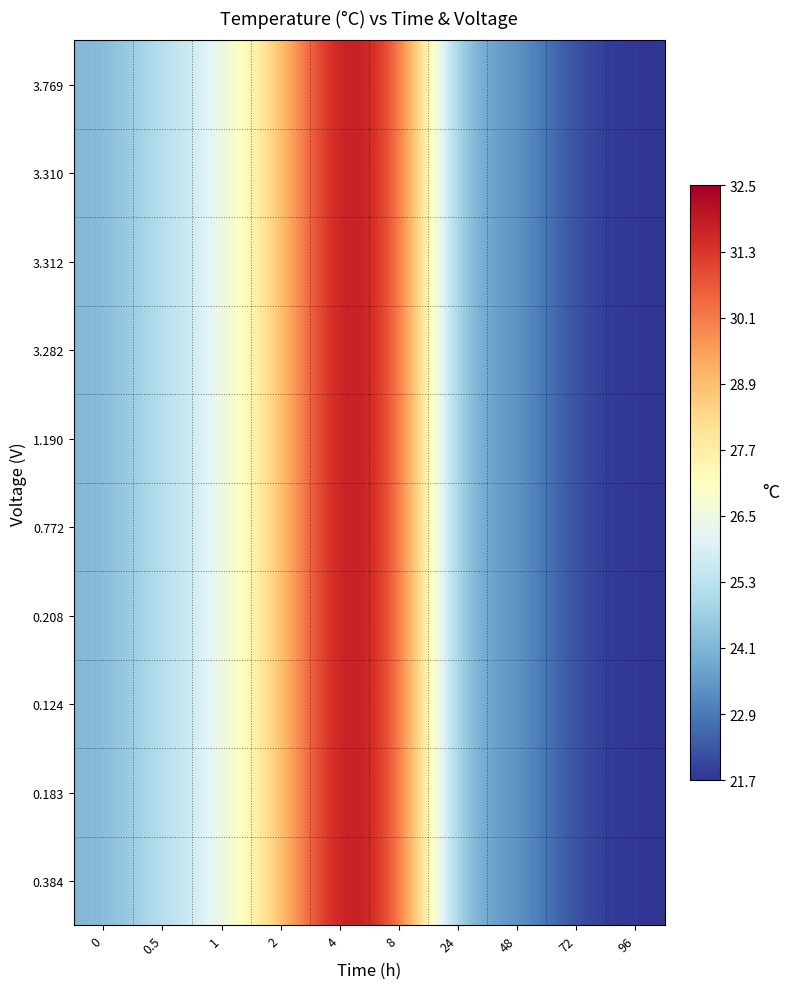

Reading left to right, list all the values displayed in this chart.

3.769: 0=24.1	0.5=25.2	1=26.2	2=28.6	4=32.5	8=31.0	24=23.8	48=23.6	72=22.0	96=21.7
3.310: 0=24.1	0.5=25.2	1=26.2	2=28.6	4=32.5	8=31.0	24=23.8	48=23.6	72=22.0	96=21.7
3.312: 0=24.1	0.5=25.2	1=26.2	2=28.6	4=32.5	8=31.0	24=23.8	48=23.6	72=22.0	96=21.7
3.282: 0=24.1	0.5=25.2	1=26.2	2=28.6	4=32.5	8=31.0	24=23.8	48=23.6	72=22.0	96=21.7
1.190: 0=24.1	0.5=25.2	1=26.2	2=28.6	4=32.5	8=31.0	24=23.8	48=23.6	72=22.0	96=21.7
0.772: 0=24.1	0.5=25.2	1=26.2	2=28.6	4=32.5	8=31.0	24=23.8	48=23.6	72=22.0	96=21.7
0.208: 0=24.1	0.5=25.2	1=26.2	2=28.6	4=32.5	8=31.0	24=23.8	48=23.6	72=22.0	96=21.7
0.124: 0=24.1	0.5=25.2	1=26.2	2=28.6	4=32.5	8=31.0	24=23.8	48=23.6	72=22.0	96=21.7
0.183: 0=24.1	0.5=25.2	1=26.2	2=28.6	4=32.5	8=31.0	24=23.8	48=23.6	72=22.0	96=21.7
0.384: 0=24.1	0.5=25.2	1=26.2	2=28.6	4=32.5	8=31.0	24=23.8	48=23.6	72=22.0	96=21.7